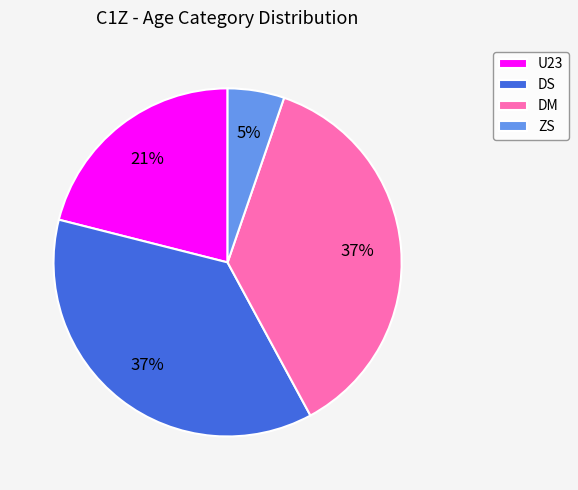

How many segments does this pie chart have?

4